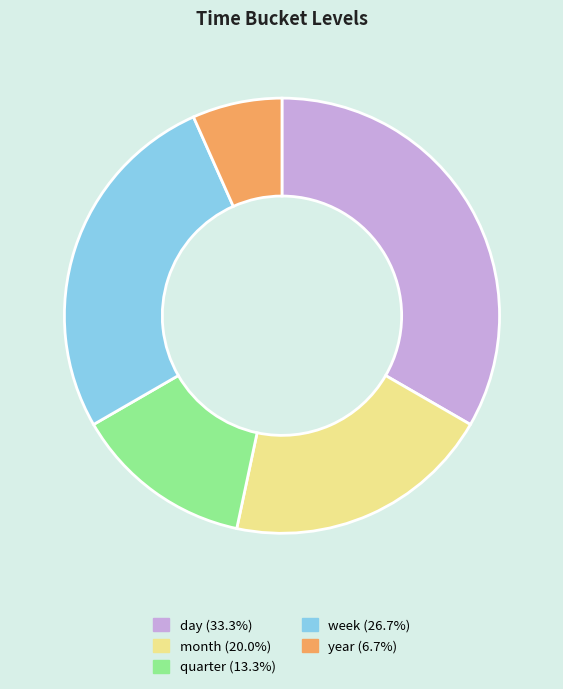

The month slice represents 12% of the pie. True or false?

False